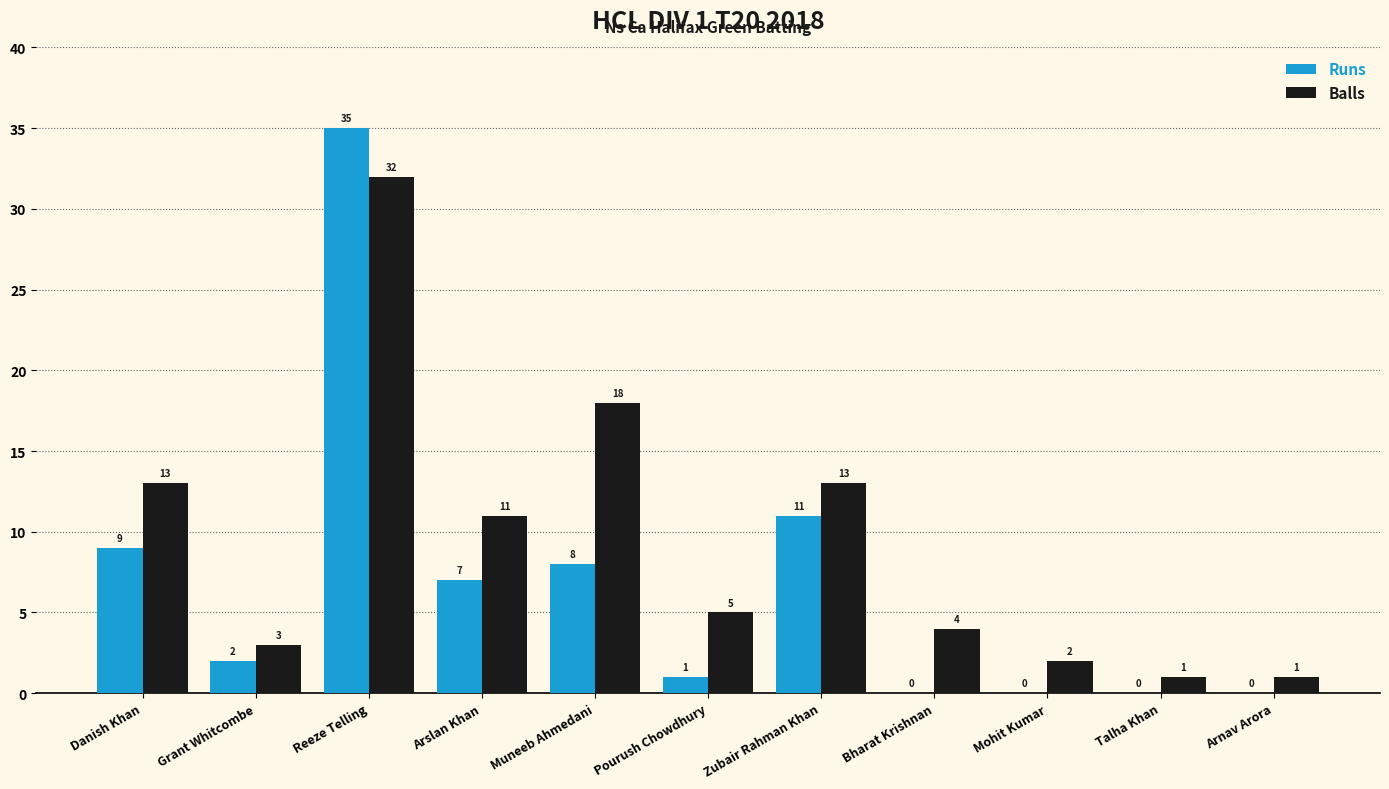

What is the maximum value for Runs?

35